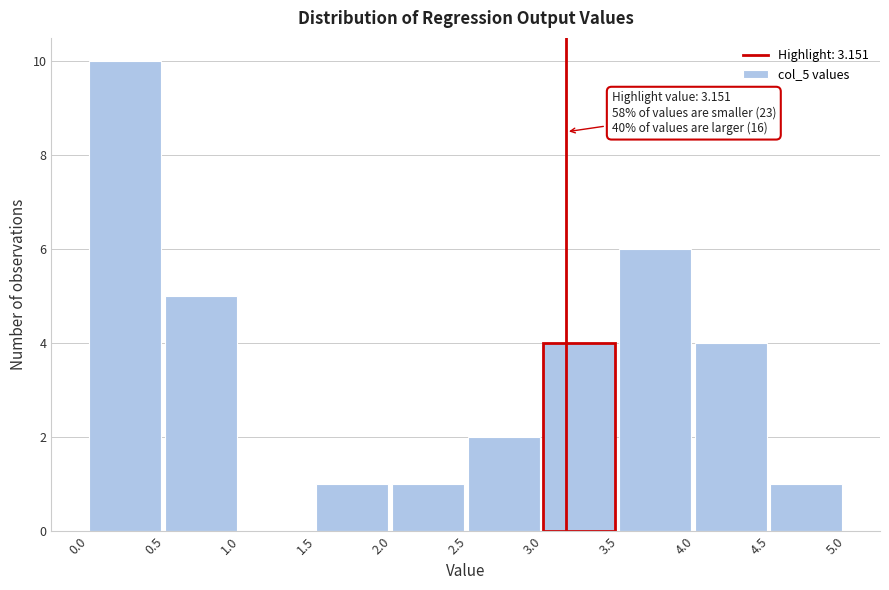

Which range on the x-axis has the tallest bar?

0.0 to 0.5